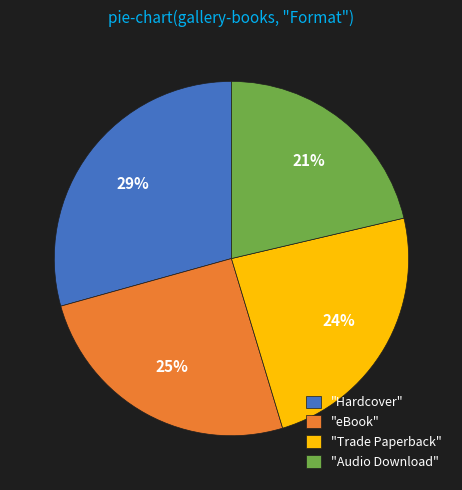

What is the largest slice in the pie chart?

"Hardcover"